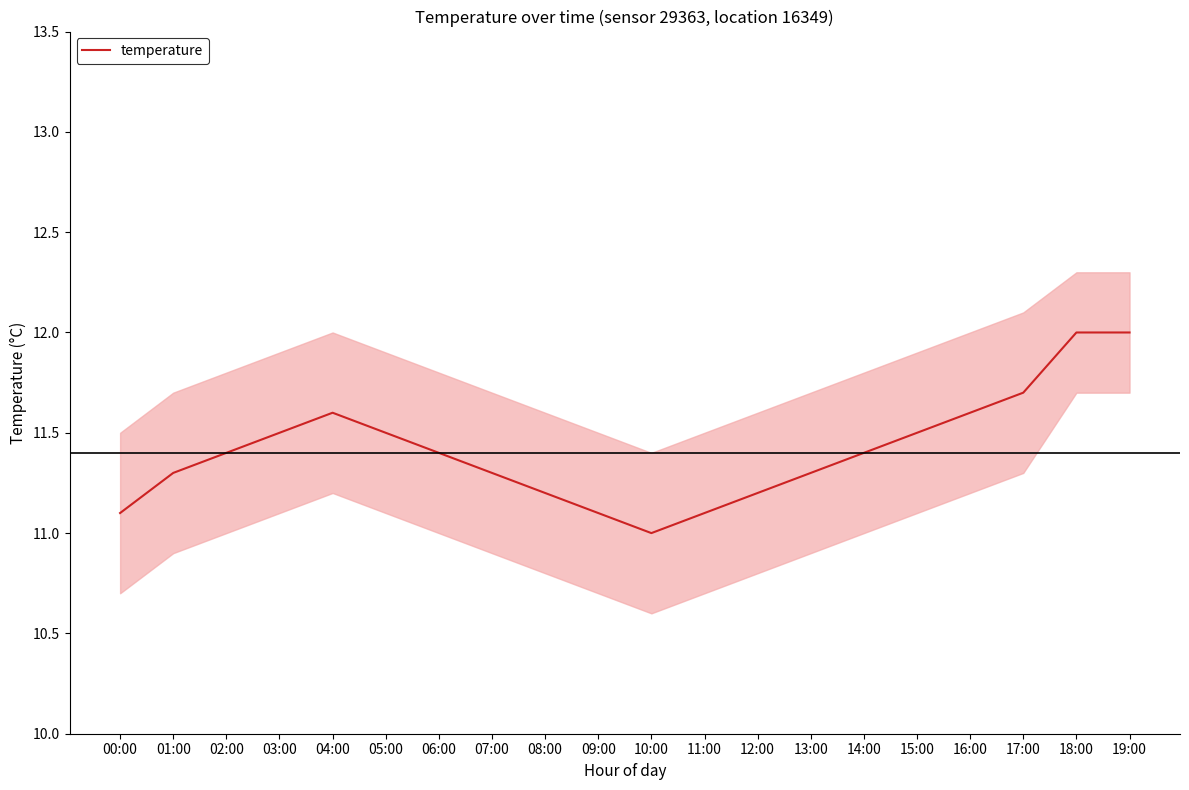

True or false: the data shows 11.1 at 00:00.

True